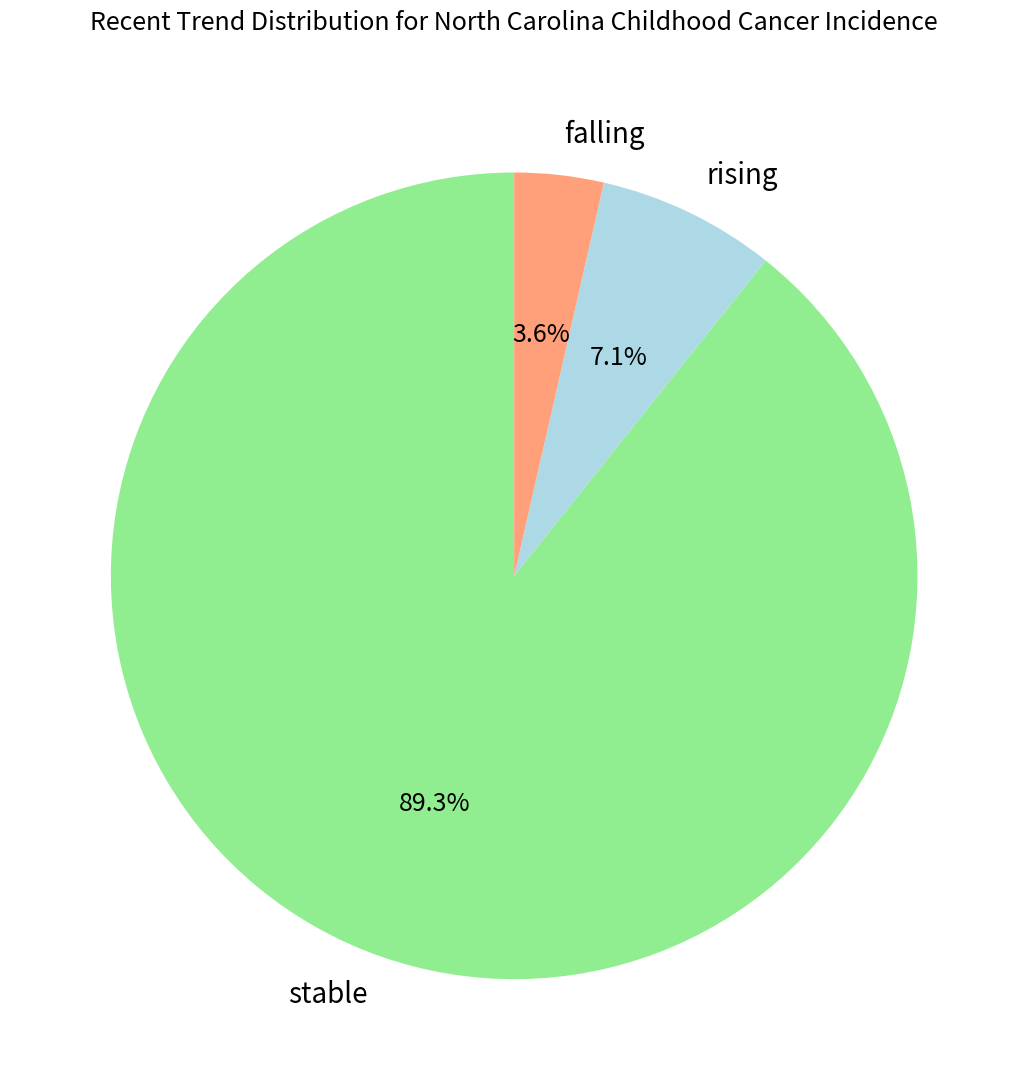

To the nearest percent, what portion does stable represent?

89%